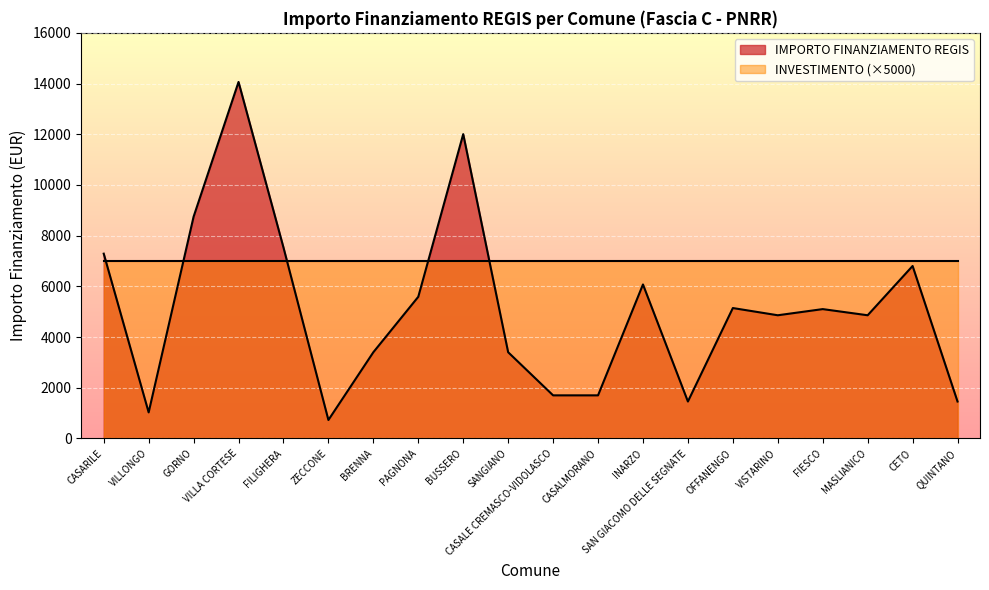

Rank the categories by value from highest to lowest.

VILLA CORTESE, BUSSERO, GORNO, FILIGHERA, CASARILE, CETO, INARZO, PAGNONA, OFFANENGO, FIESCO, VISTARINO, MASLIANICO, BRENNA, SANGIANO, CASALE CREMASCO-VIDOLASCO, CASALMORANO, SAN GIACOMO DELLE SEGNATE, QUINTANO, VILLONGO, ZECCONE